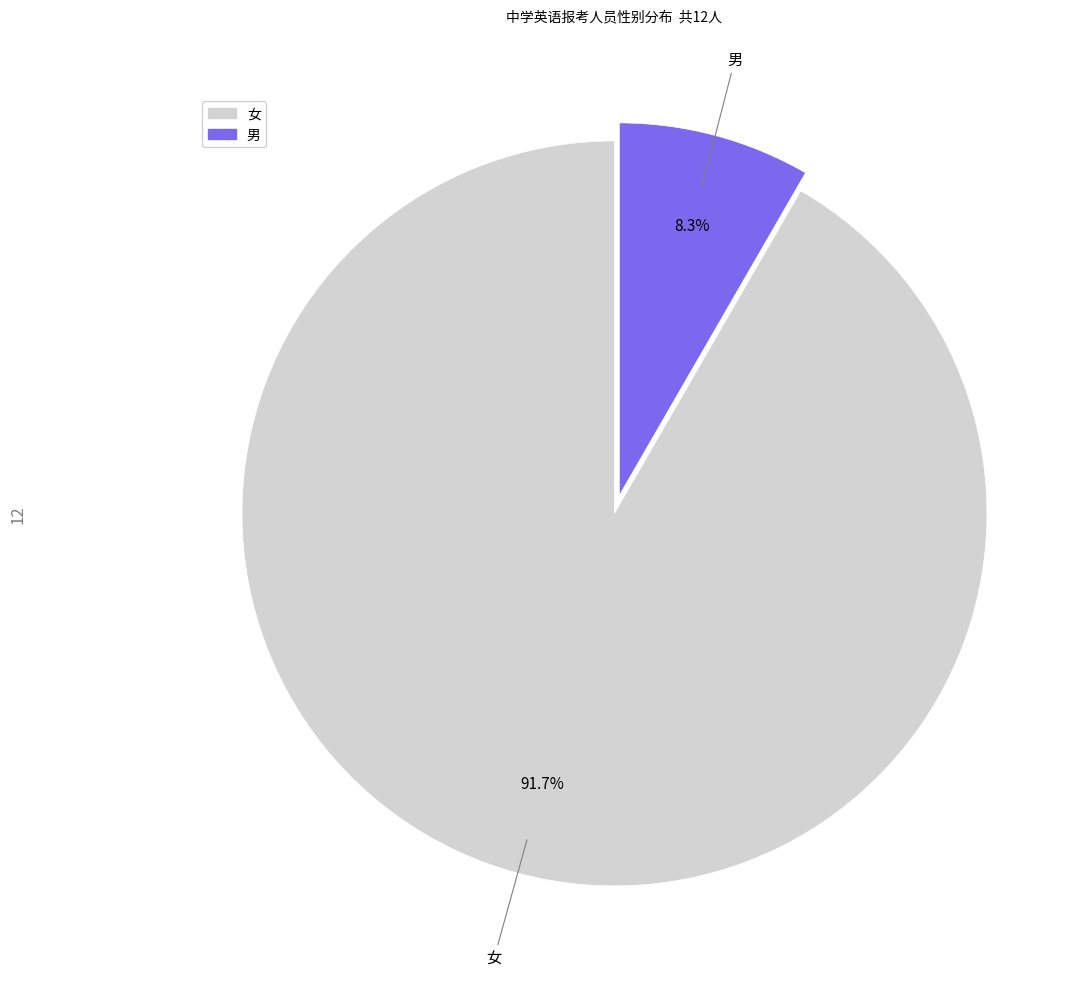

To the nearest percent, what is the combined percentage of 男 and 女?

100%